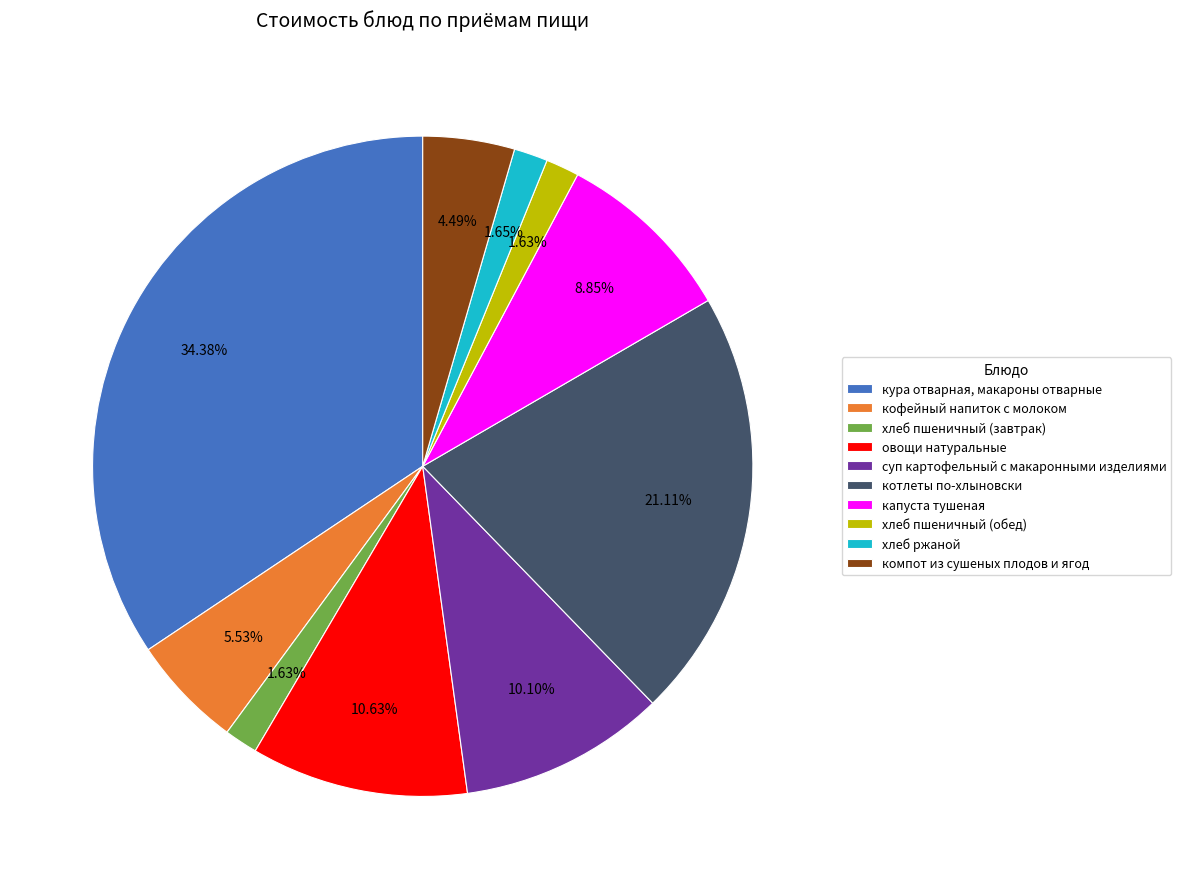

To the nearest percent, what percentage of the pie is кофейный напиток с молоком?

6%